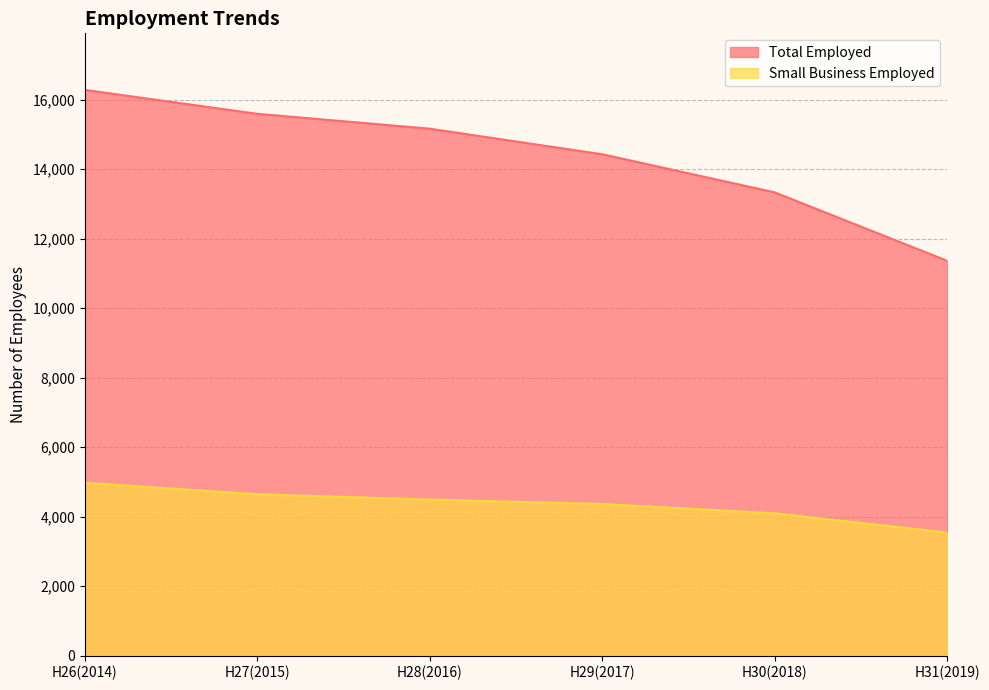

True or false: Total Employed and Small Business Employed cross at least once.

False